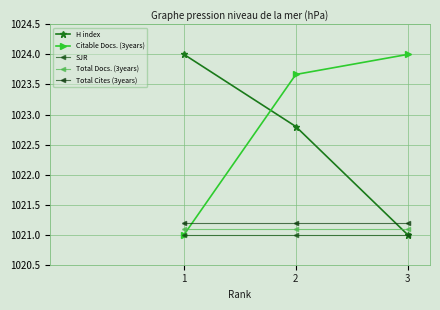

List the series in order of their peak value, highest first.

H index, Citable Docs. (3years), Total Cites (3years), Total Docs. (3years), SJR